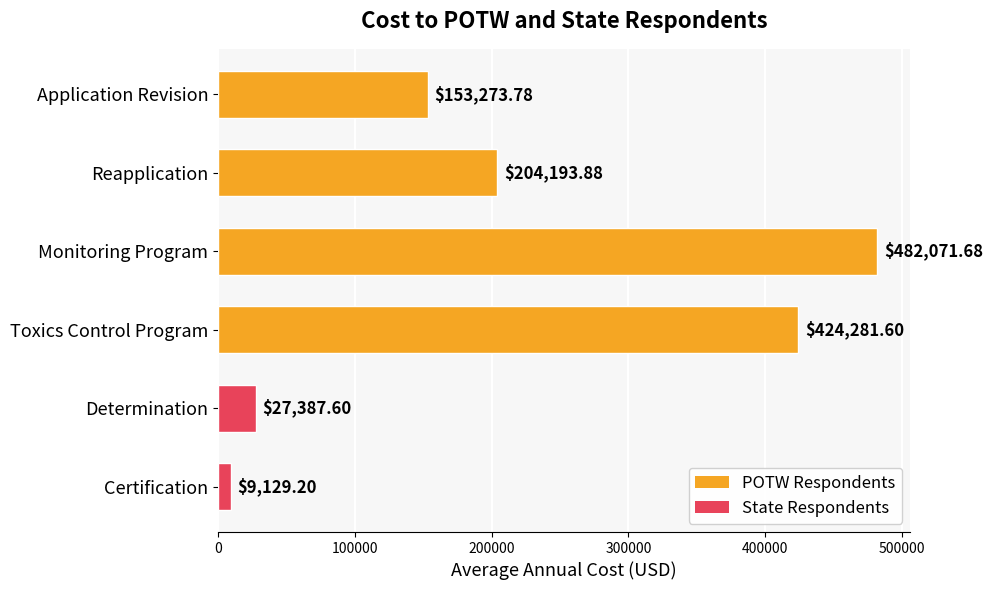

Read the value at Application Revision.

153273.8